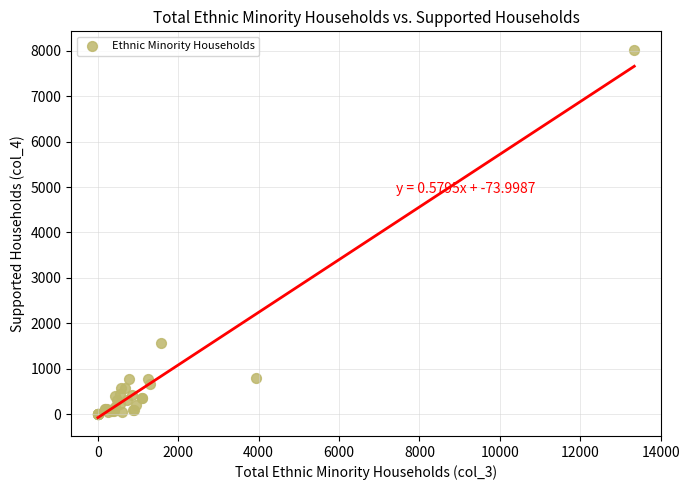

What Y value in the scatter plot is closest to 4011?

1579